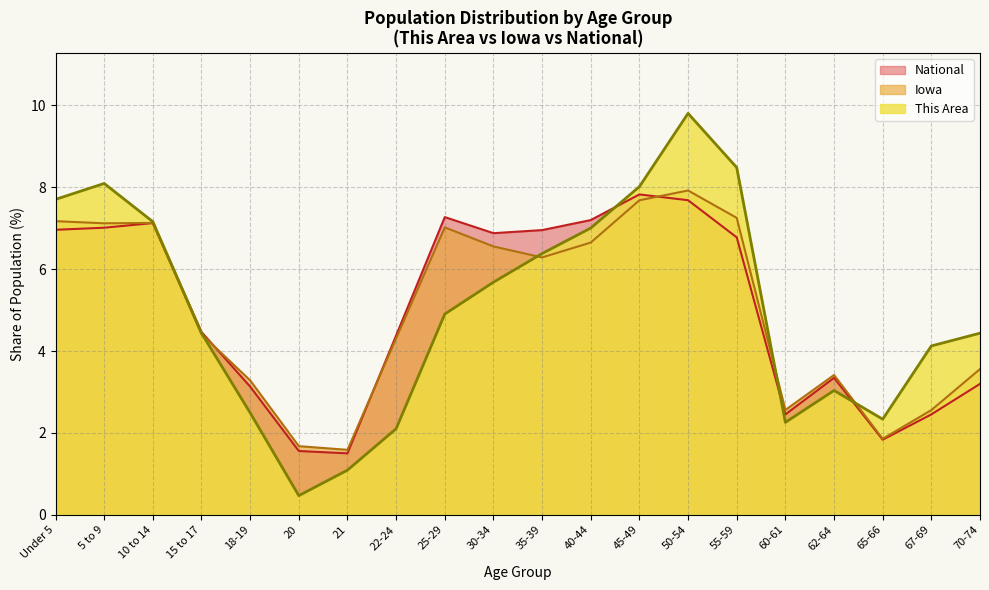

What is the minimum value shown in the chart?

0.5